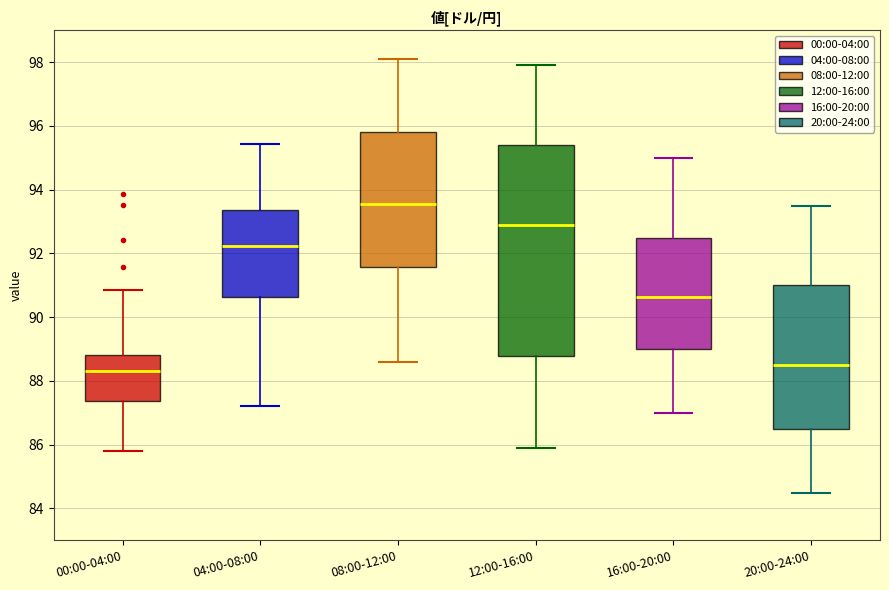

Reading left to right, transcribe this box plot: for each box, give where its median line is, the range the box spans, and where its two whiskers end, as read against the y-axis. The values are not printed on the chart, so give them approximately, as read against the axis.

00:00-04:00: median 88.4, box 87.4 to 88.8, whiskers 85.8 to 90.8
04:00-08:00: median 92.2, box 90.6 to 93.4, whiskers 87.2 to 95.4
08:00-12:00: median 93.6, box 91.6 to 95.8, whiskers 88.6 to 98.2
12:00-16:00: median 93.0, box 88.8 to 95.4, whiskers 86.0 to 98.0
16:00-20:00: median 90.6, box 89.0 to 92.6, whiskers 87.0 to 95.0
20:00-24:00: median 88.6, box 86.6 to 91.0, whiskers 84.6 to 93.6